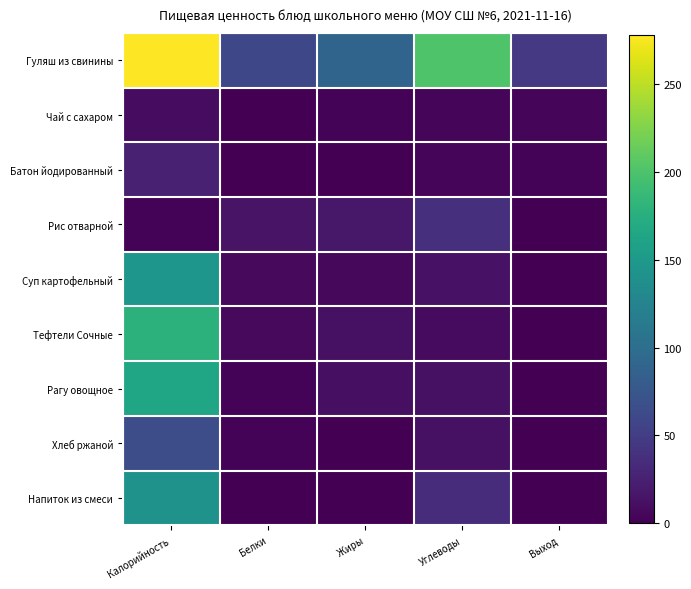

Which series has the largest range (max minus min)?

Гуляш из свинины